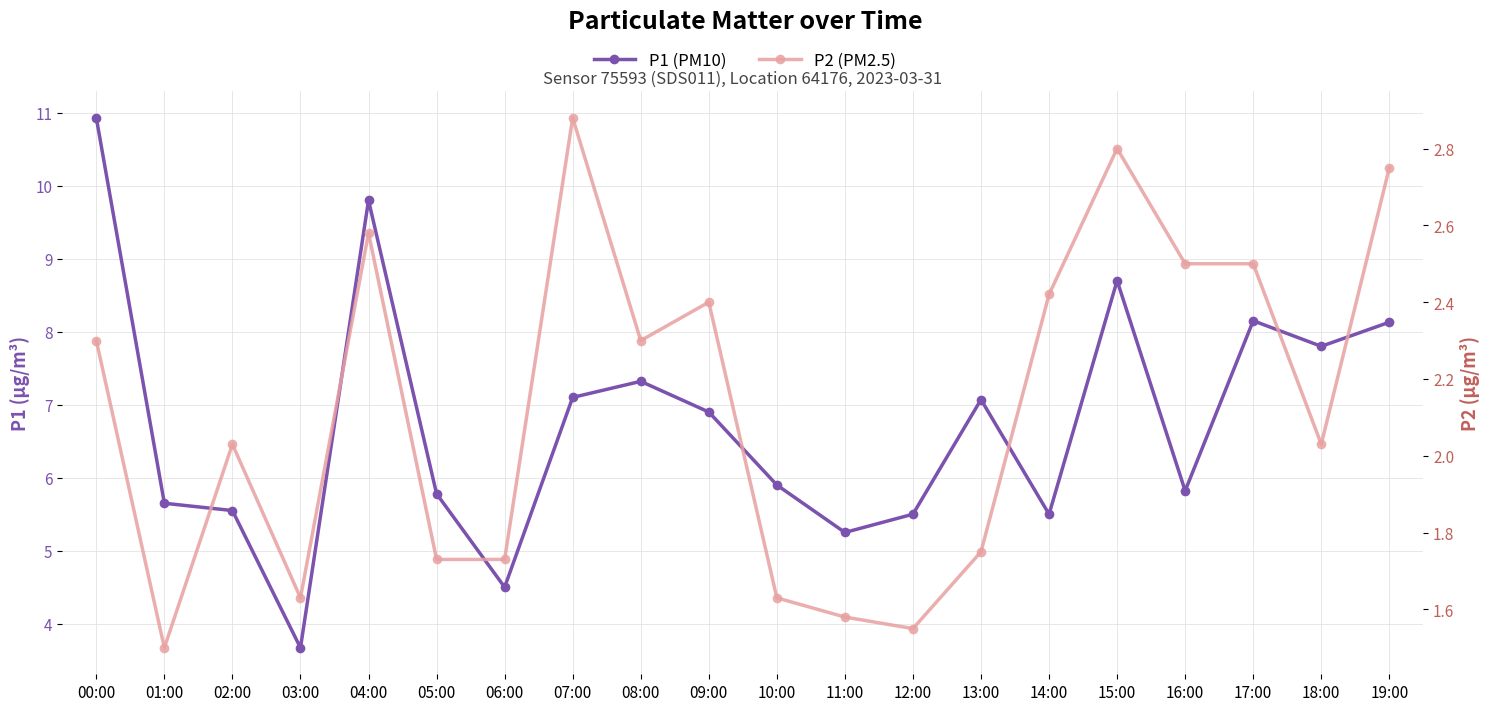

What is the label of the 2nd point from the left?

01:00